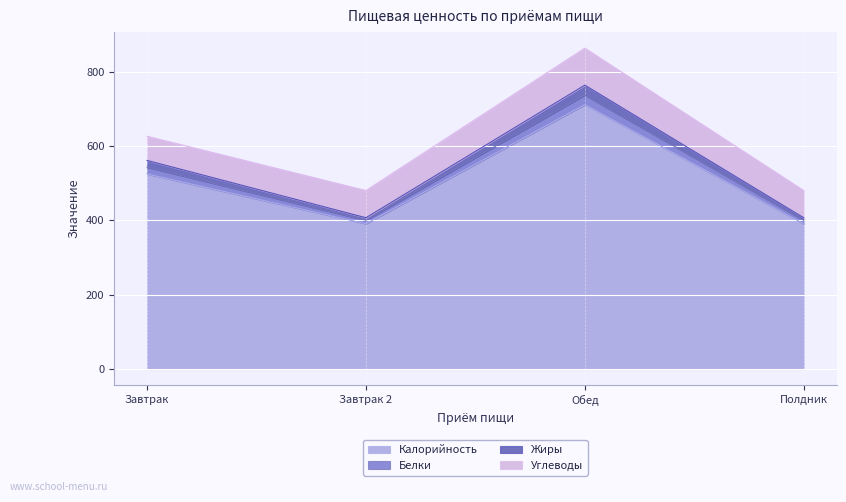

True or false: Калорийность and Белки intersect in this chart.

False